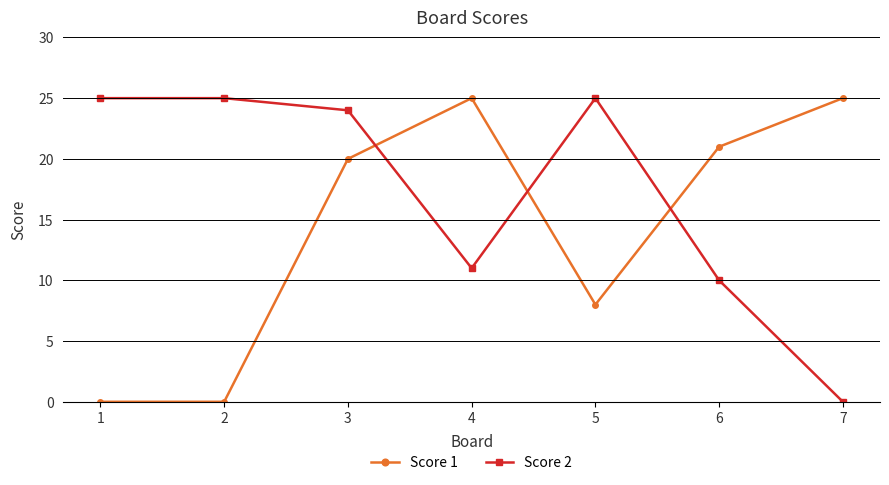

What is the difference between the maximum and minimum values in the Score 2 series?

25